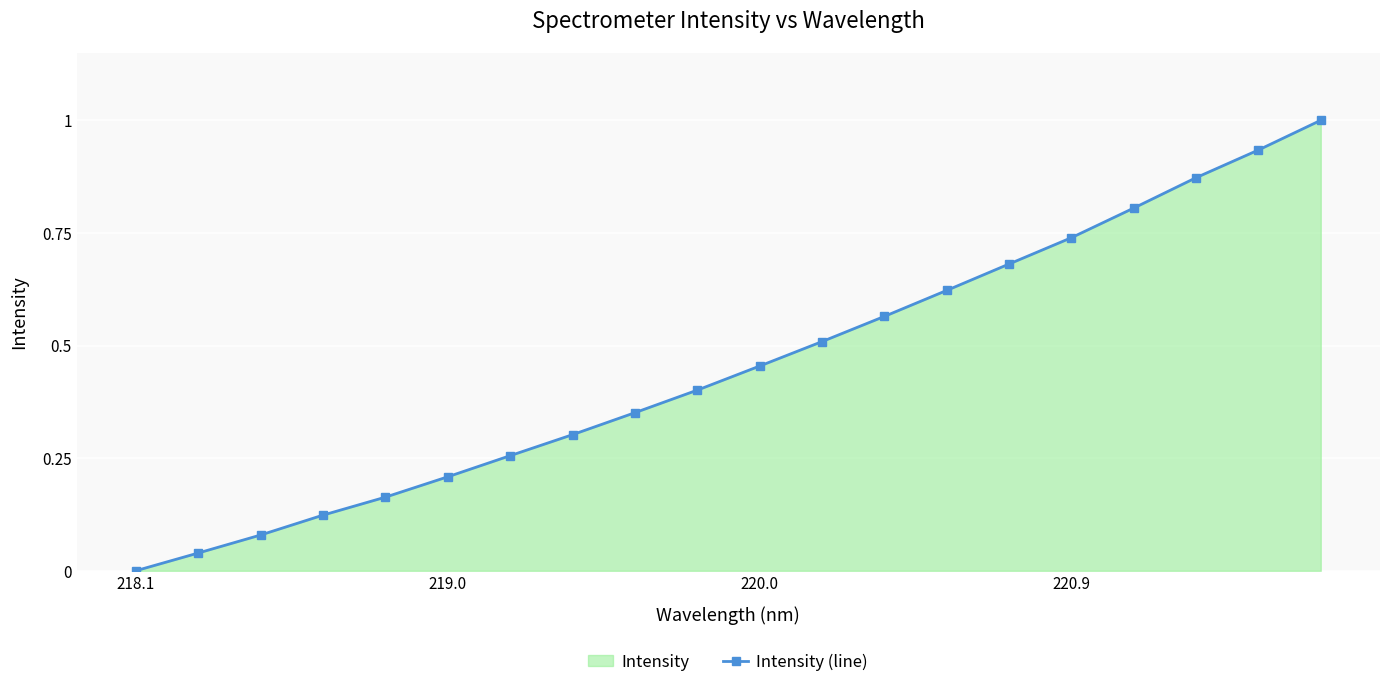

How many lines are shown in the chart?

1